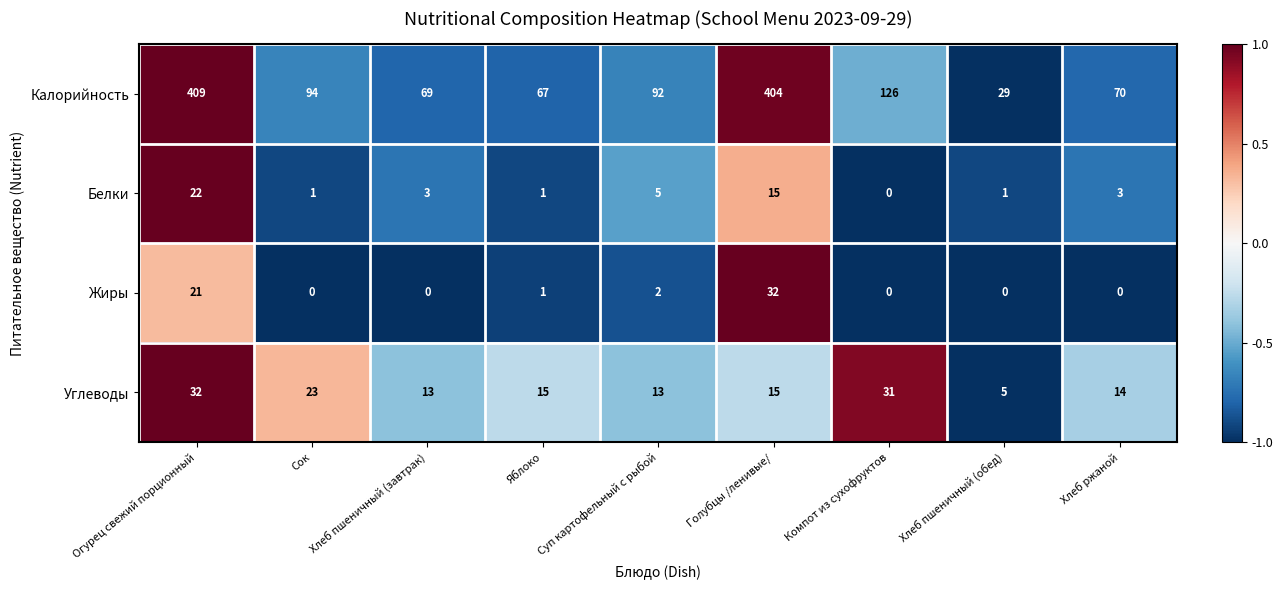

What is the average value of the Жиры series?

6